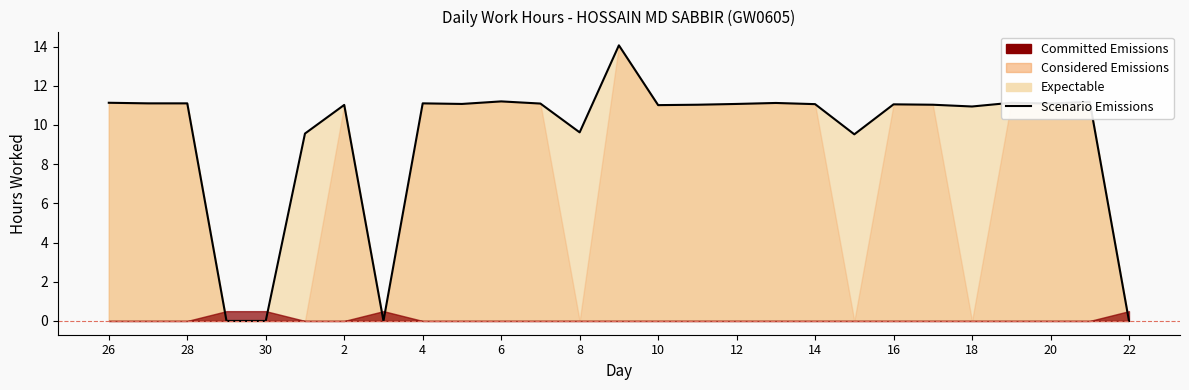

Reading left to right, list all the values displayed in this chart.

11.1	11.1	11.1	0.0	0.0	9.6	11.0	0.0	11.1	11.1	11.2	11.1	9.6	14.1	11.0	11.0	11.1	11.1	11.1	9.5	11.1	11.0	10.9	11.1	11.1	11.2	0.0